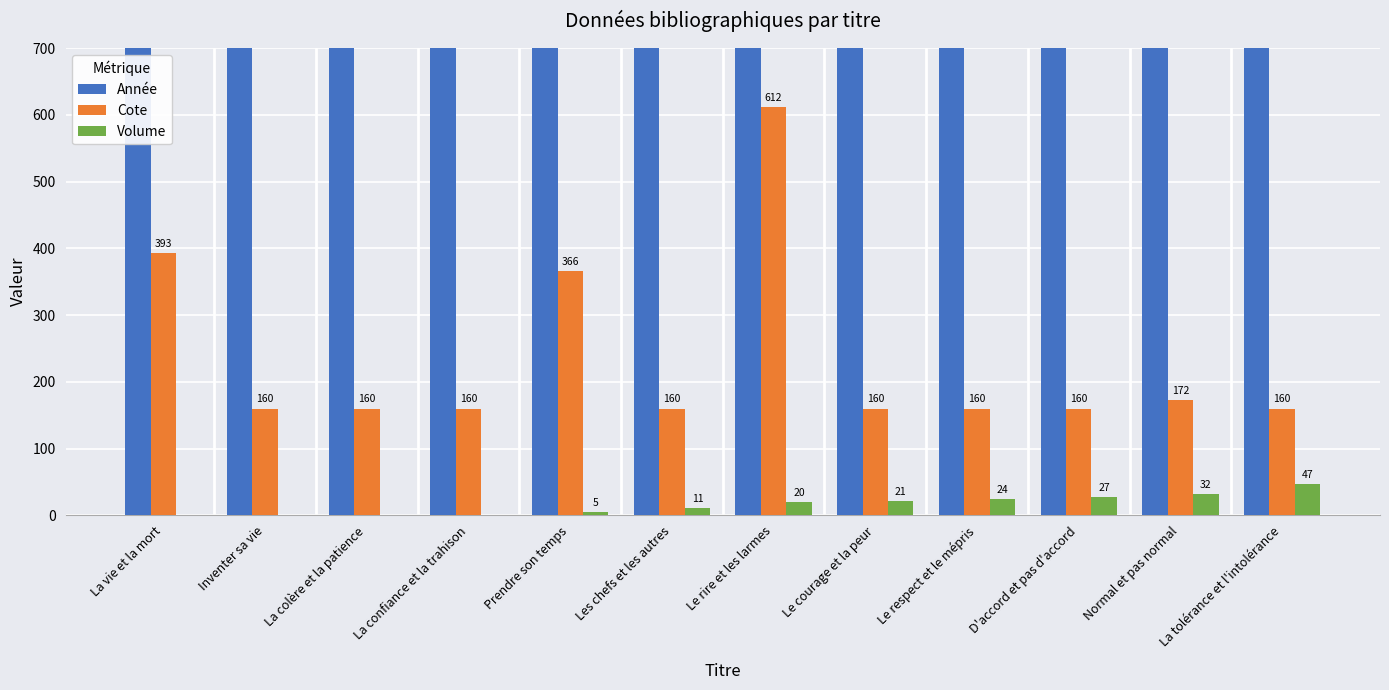

Reading right to left, transcribe all the data shown in this chart.

Année: 2019.0	2009.0	2007.0	2005.0	2004.0	2015.0	2005.0	2007.0	2020.0	2020.0	2015.0	2000.0
Cote: 159.9	172.0	159.9	159.9	159.9	612.0	159.9	366.0	159.9	159.9	159.9	393.0
Volume: 47.0	32.0	27.0	24.0	21.0	20.0	11.0	5.0	0.0	0.0	0.0	0.0